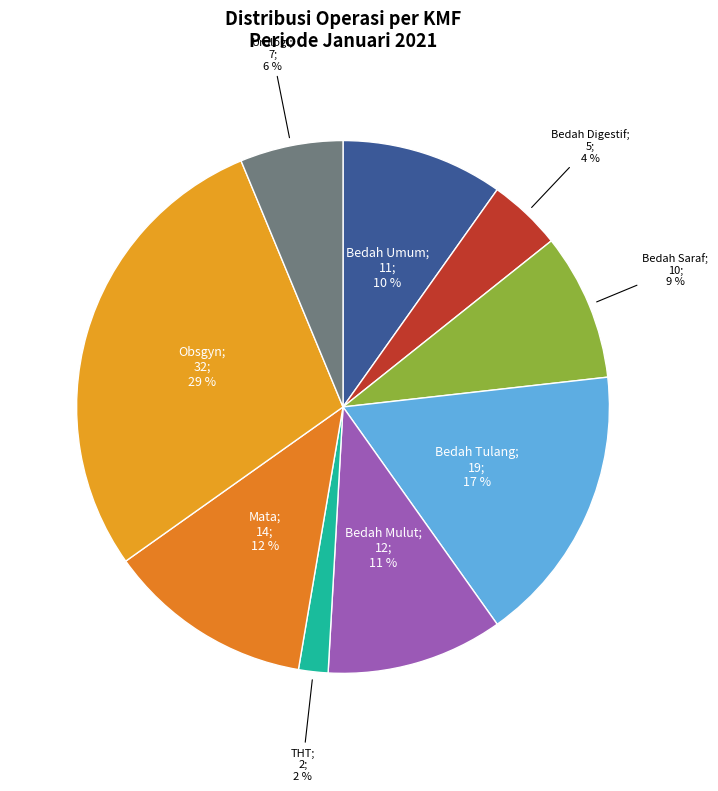

Which slice is the smallest?

THT